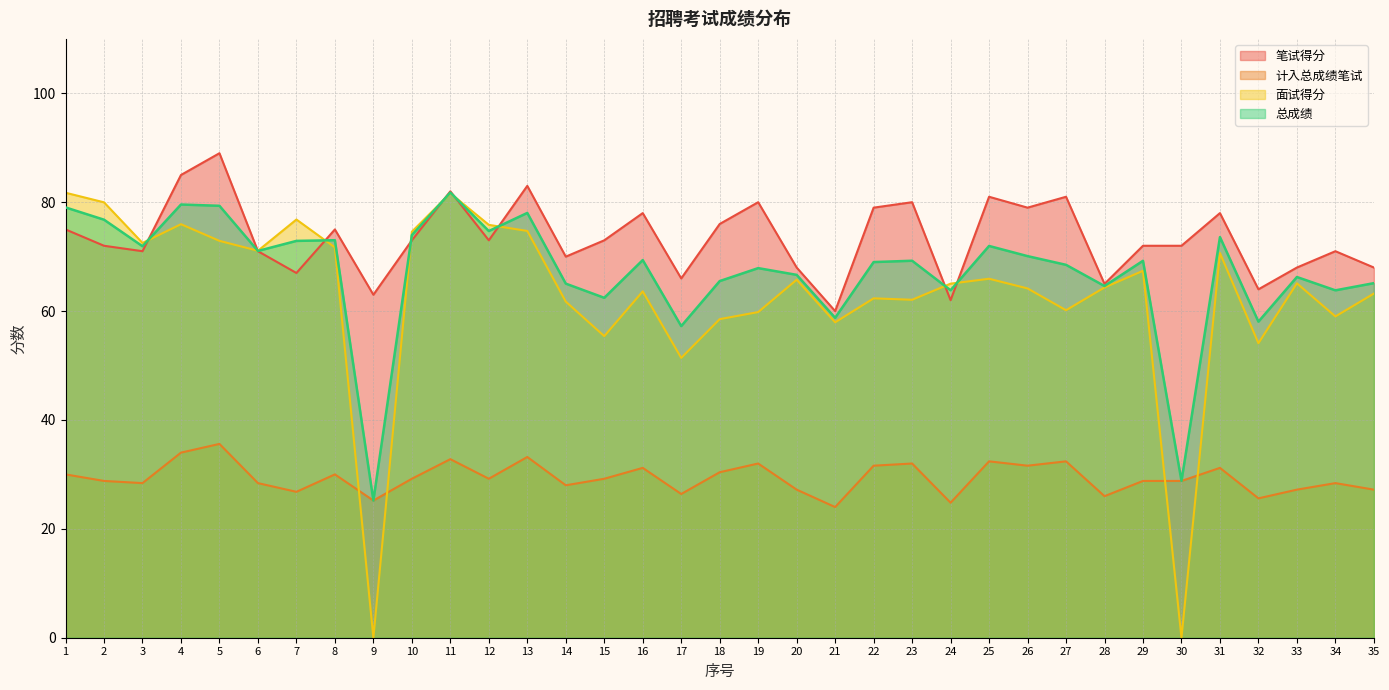

What are all the series names shown in the legend?

笔试得分, 计入总成绩笔试, 面试得分, 总成绩